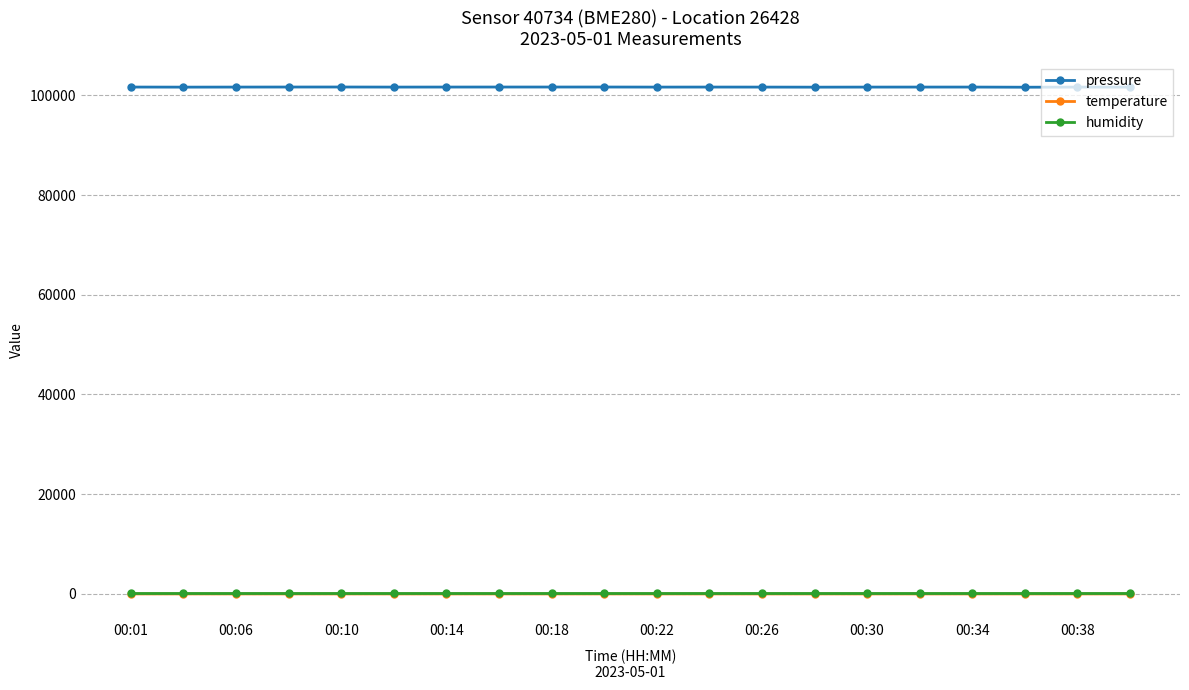

Does the chart have visible grid lines?

Yes